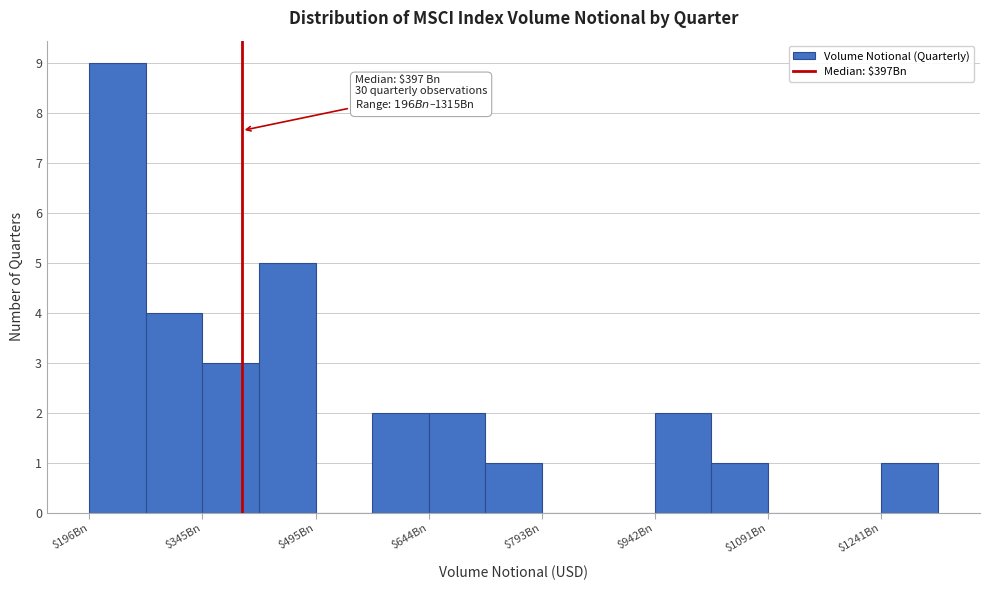

Around what value on the x-axis is the tallest bar? Give the approximate position of its centre, as read against the axis.

240